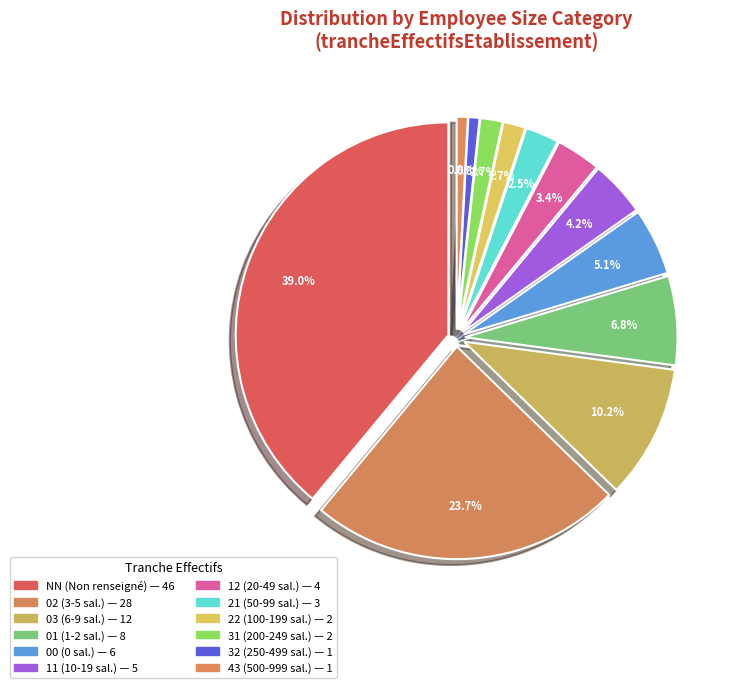

Does any single category account for the majority?

No